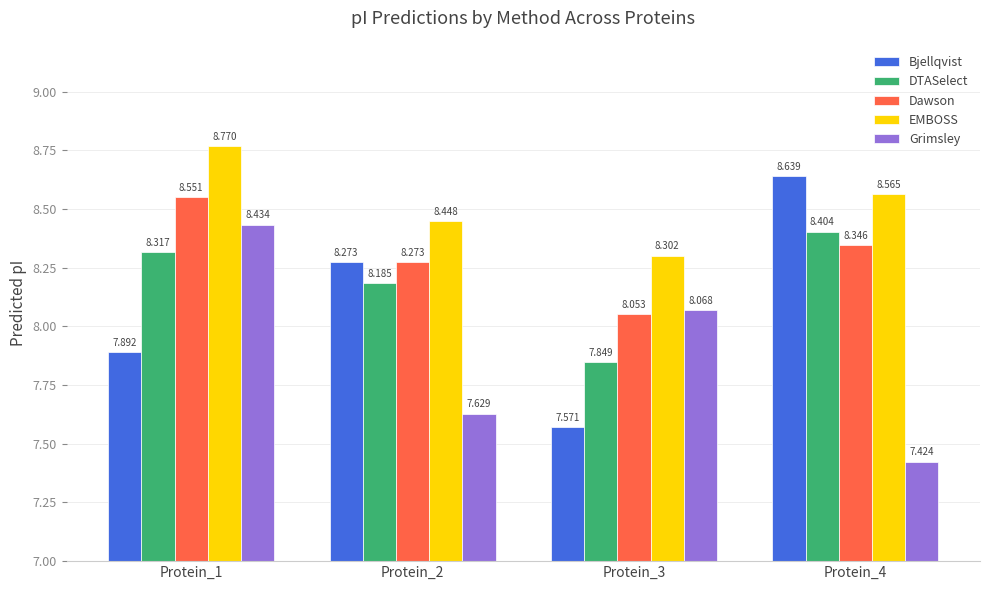

At which label does EMBOSS reach its minimum?

Protein_3